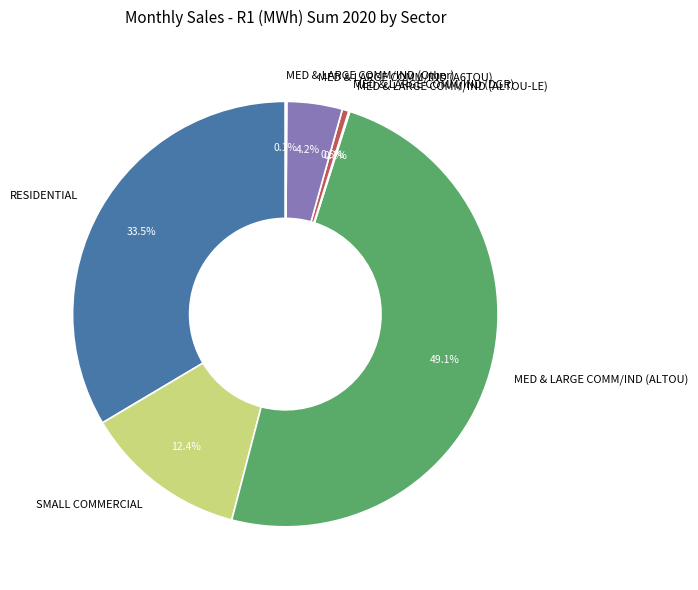

Which has a higher value, MED & LARGE COMM/IND (ALTOU) or MED & LARGE COMM/IND (DGR)?

MED & LARGE COMM/IND (ALTOU)